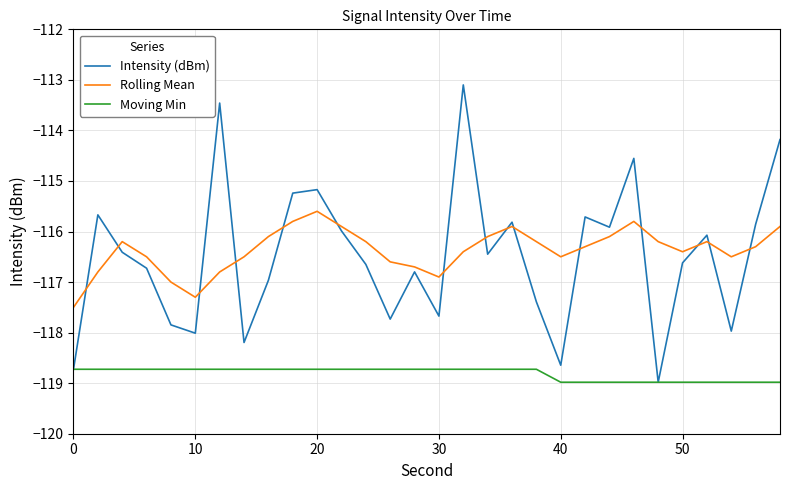

True or false: Moving Min and Rolling Mean cross at least once.

False